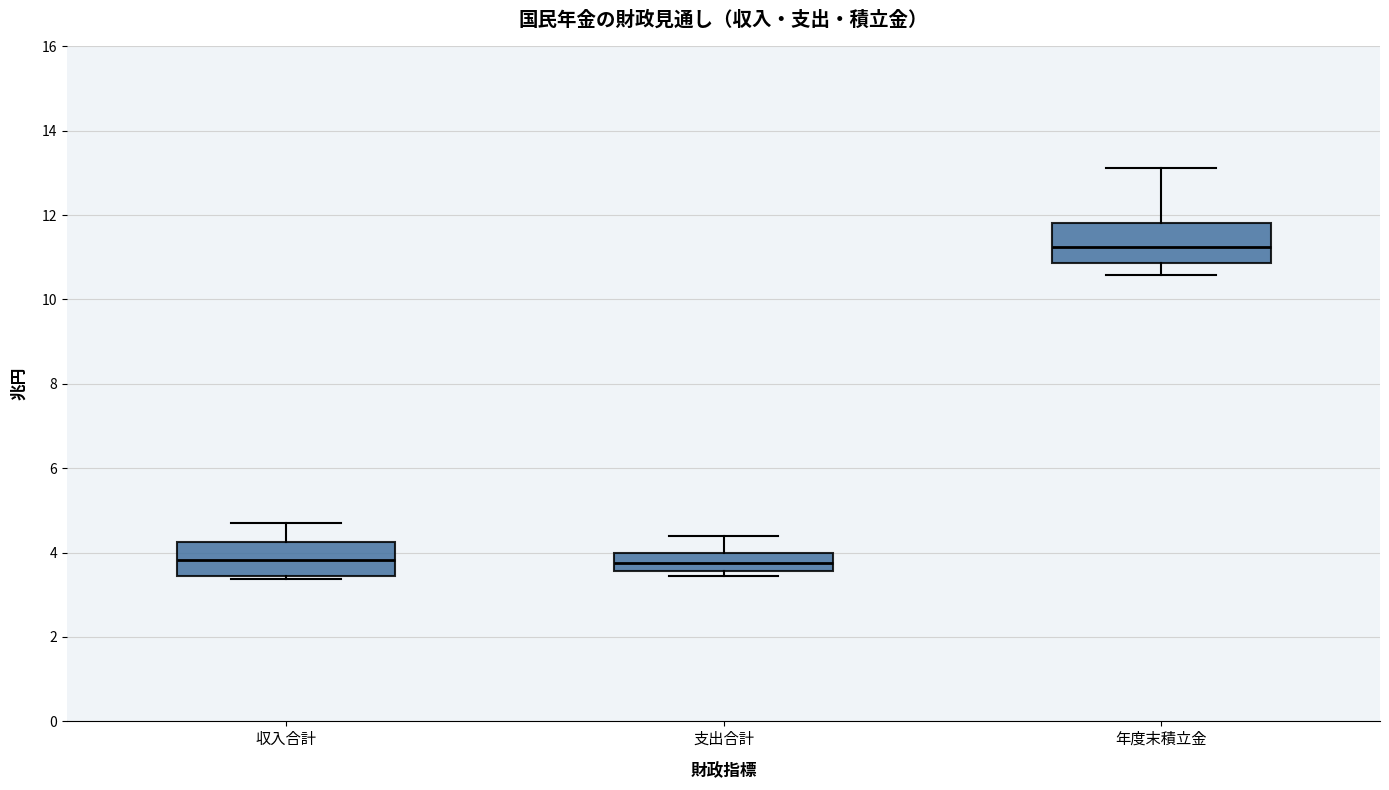

Where does the median line of the box for 収入合計 sit on the y-axis? The values are not printed on the chart, so give them approximately, as read against the axis.

3.8